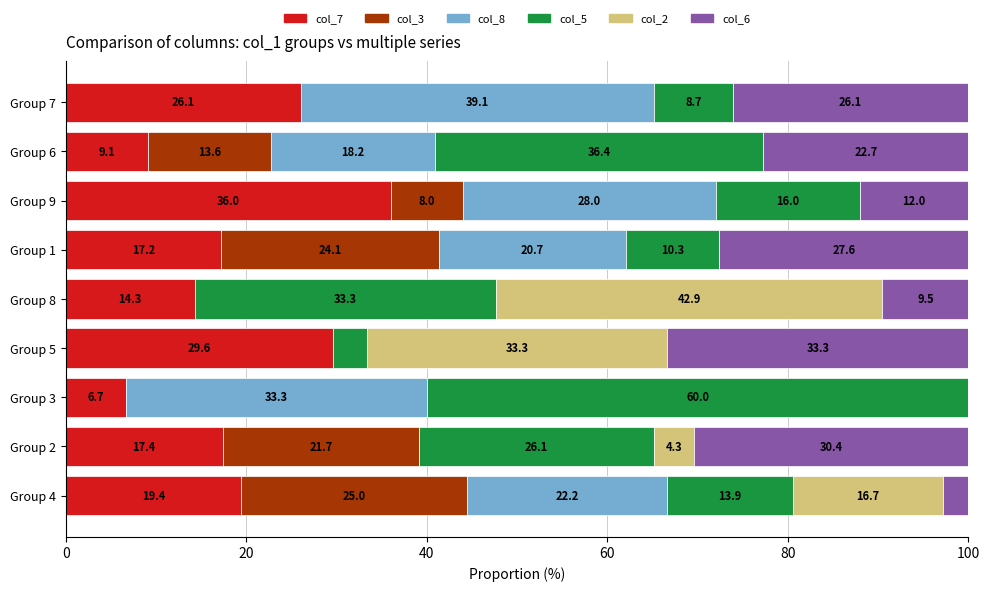

Which category has the highest value in the col_7 series?

Group 9